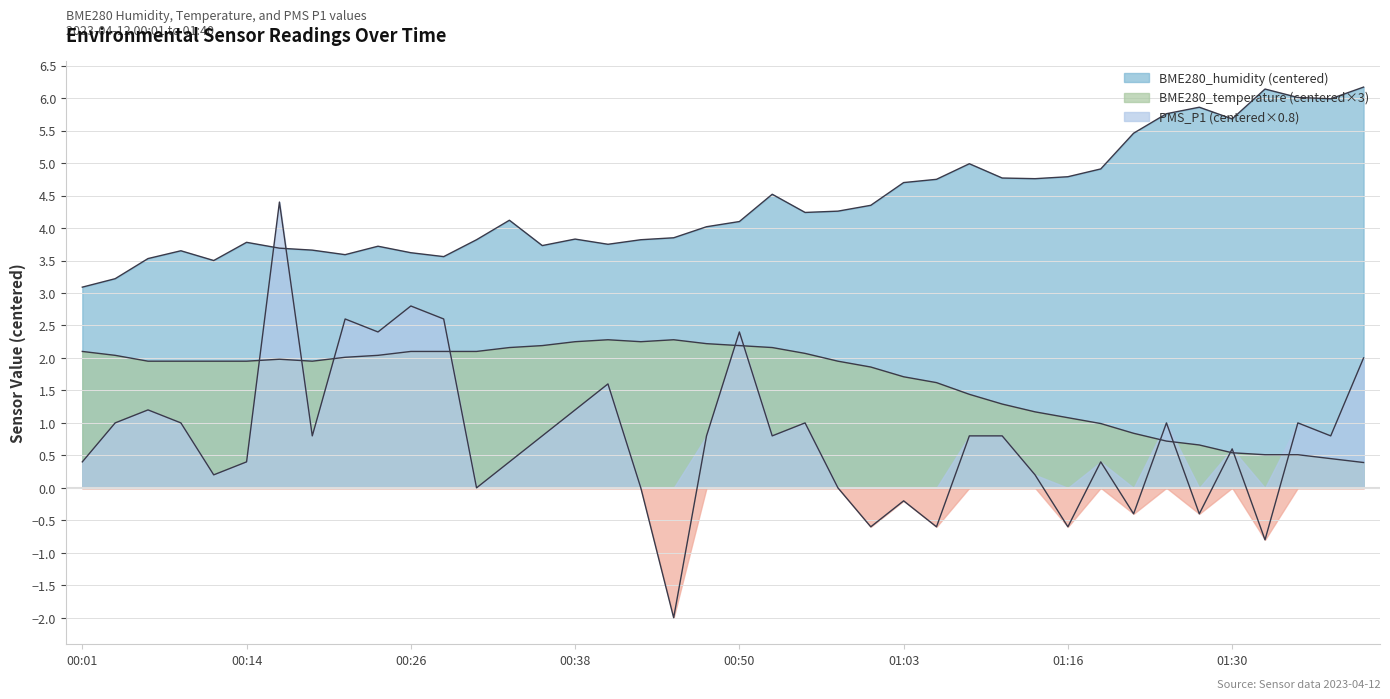

What is the value of the BME280_humidity point at the 2nd from the left?

3.2